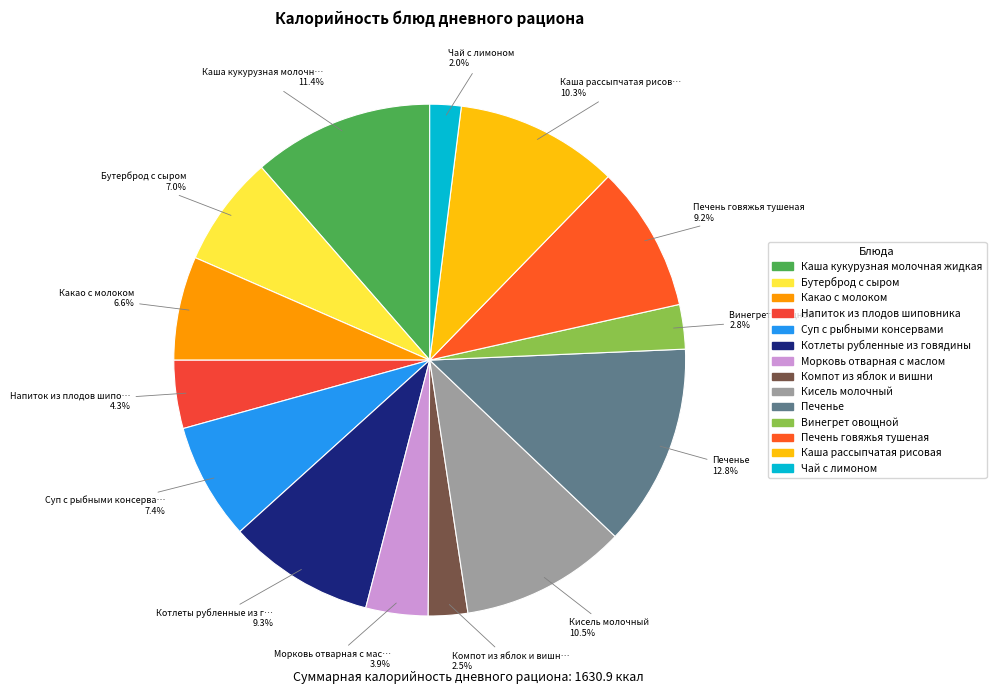

How many segments does this pie chart have?

14